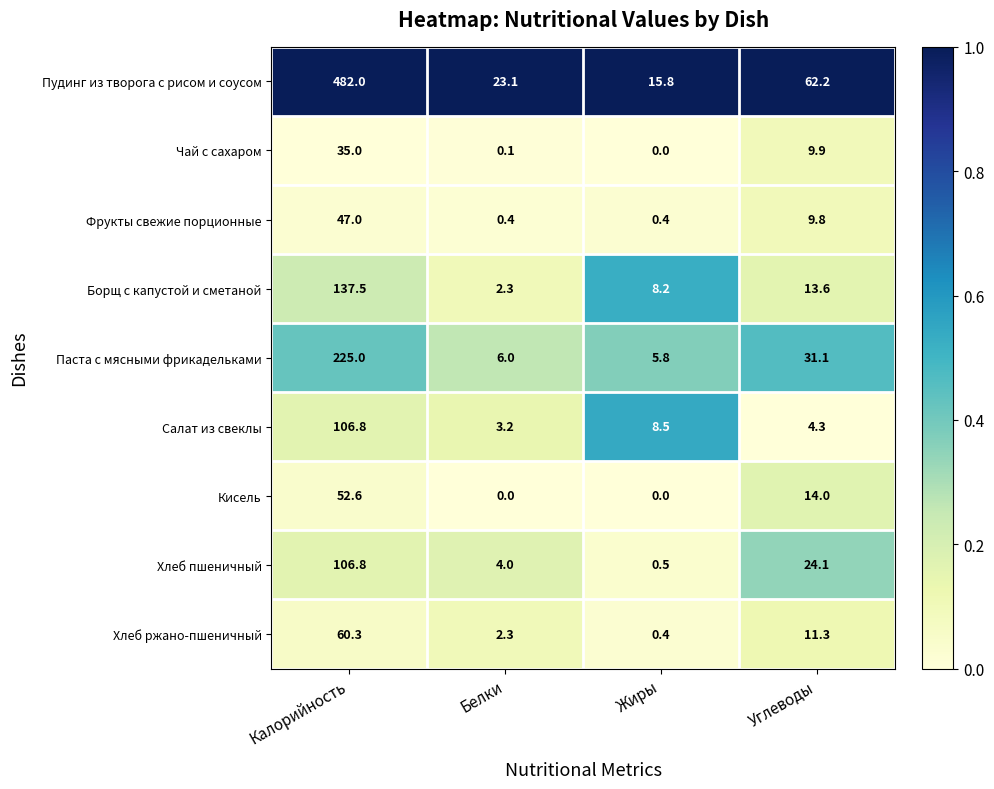

Which category has the lowest value in the Пудинг из творога с рисом и соусом series?

Жиры